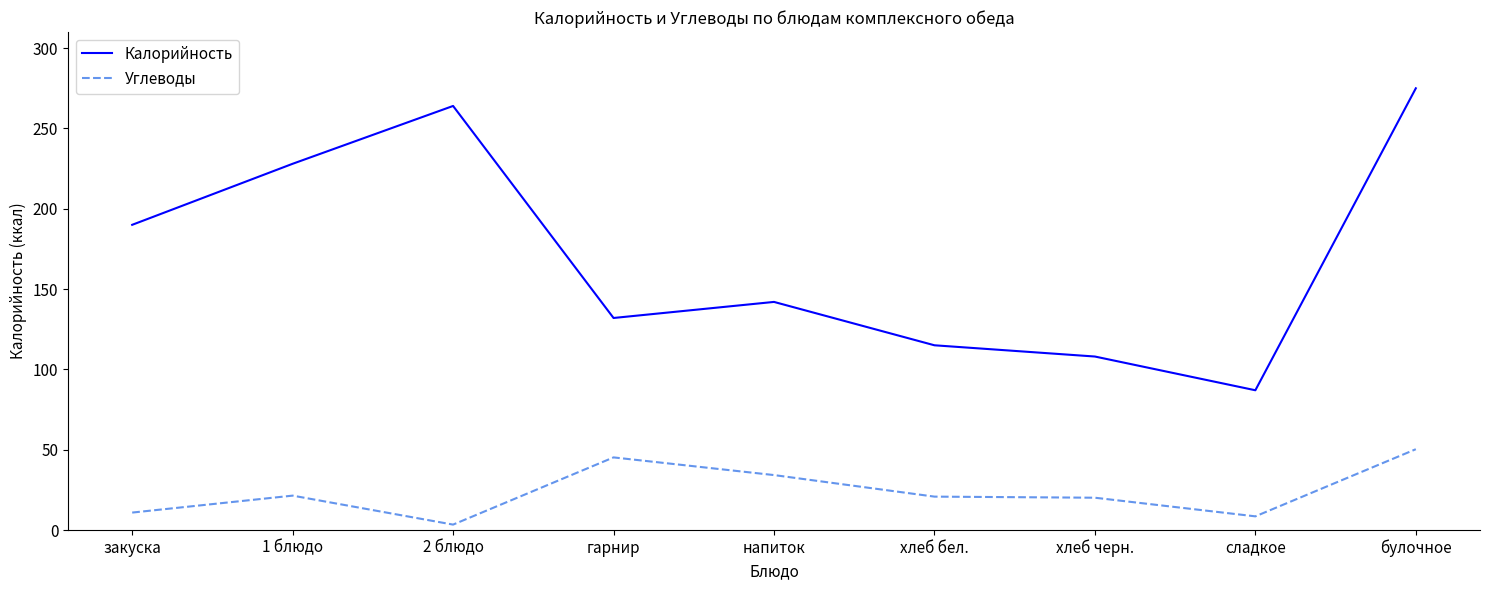

Is the value of Углеводы at 1 блюдо greater than the value of Калорийность at напиток?

No